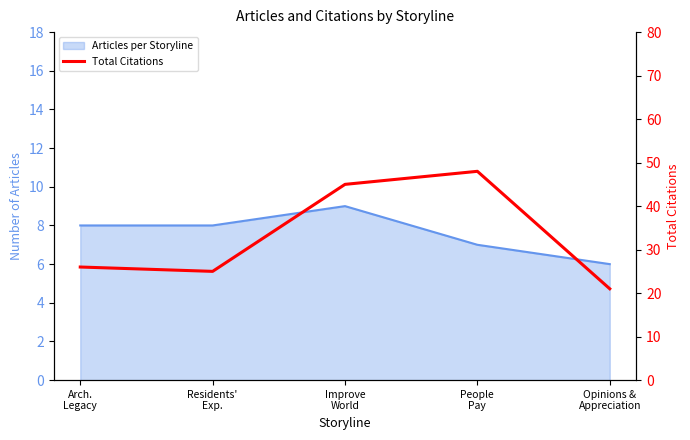

How many points are lower than both their immediate neighbors (excluding endpoints)?

1